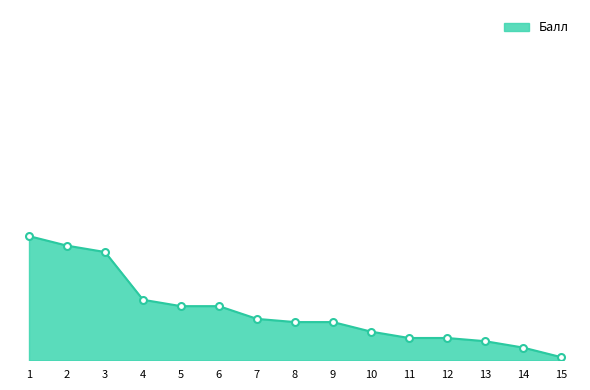

What is the change in value from 7 to 8?

-1